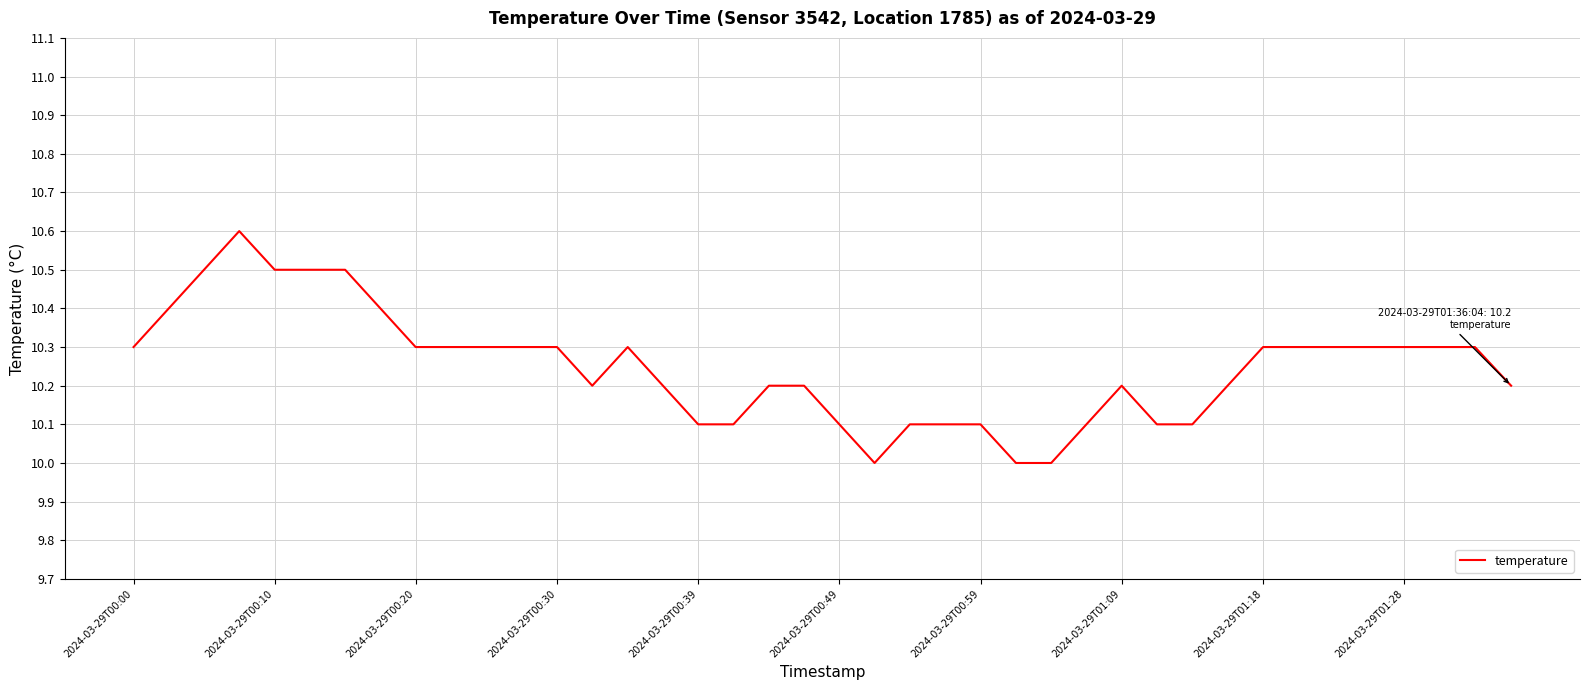

What is the difference between the maximum and minimum values?

0.6